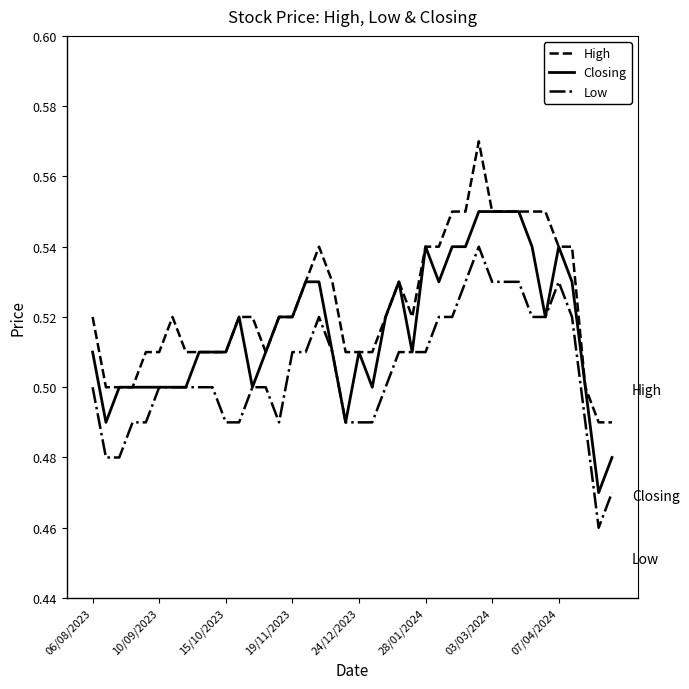

True or false: High and Low cross at least once.

False